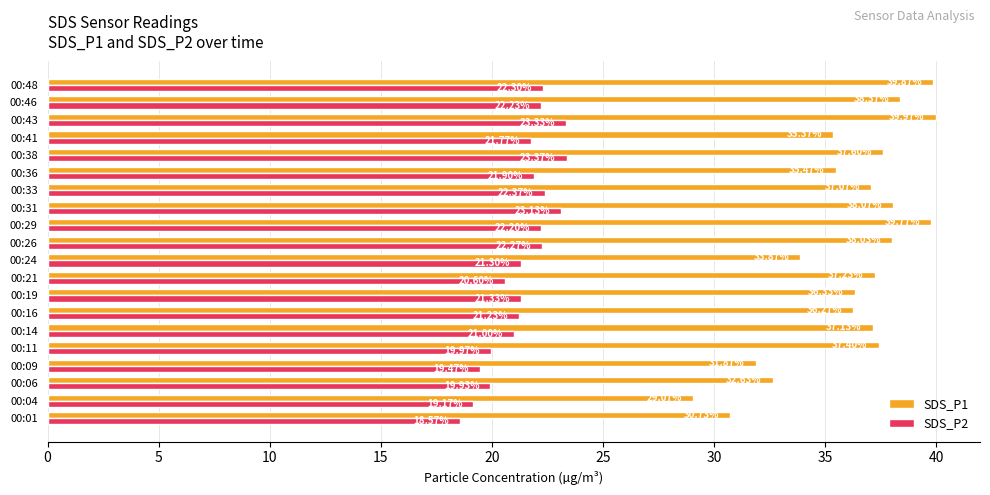

What is the difference between the highest and lowest values at 00:11?

17.4